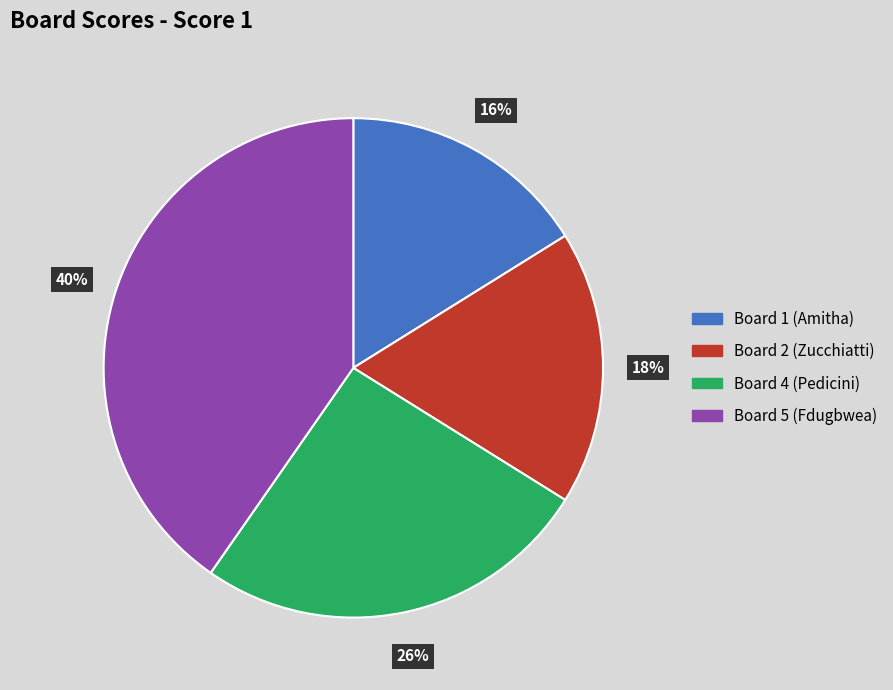

The Board 1 (Amitha) slice represents 7% of the pie. True or false?

False